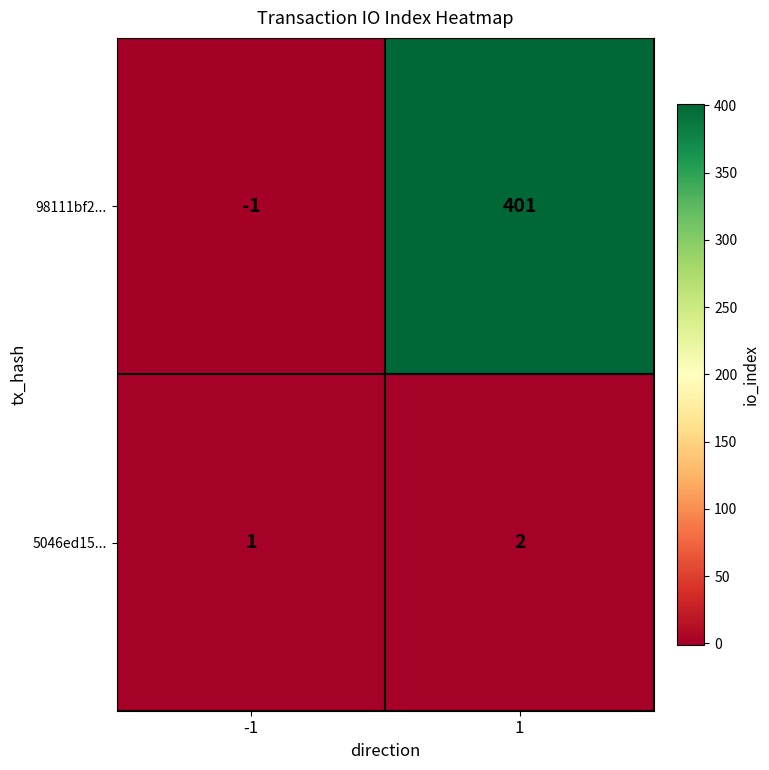

Rank the series by their average value, from lowest to highest.

5046ed15..., 98111bf2...